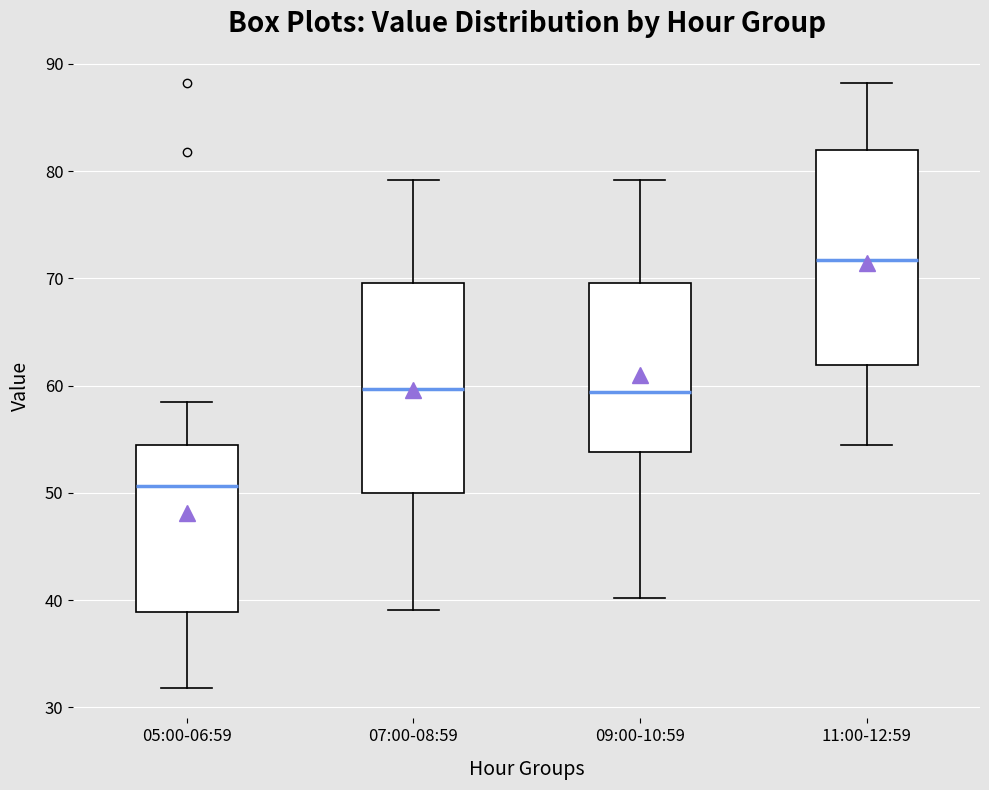

Reading left to right, read every box against the y-axis: the position of its median line, the range the box covers, and the ends of its whiskers. The values are not printed on the chart, so give them approximately, as read against the axis.

05:00-06:59: median 51, box 39 to 55, whiskers 32 to 59
07:00-08:59: median 60, box 50 to 70, whiskers 39 to 79
09:00-10:59: median 59, box 54 to 70, whiskers 40 to 79
11:00-12:59: median 72, box 62 to 82, whiskers 55 to 88